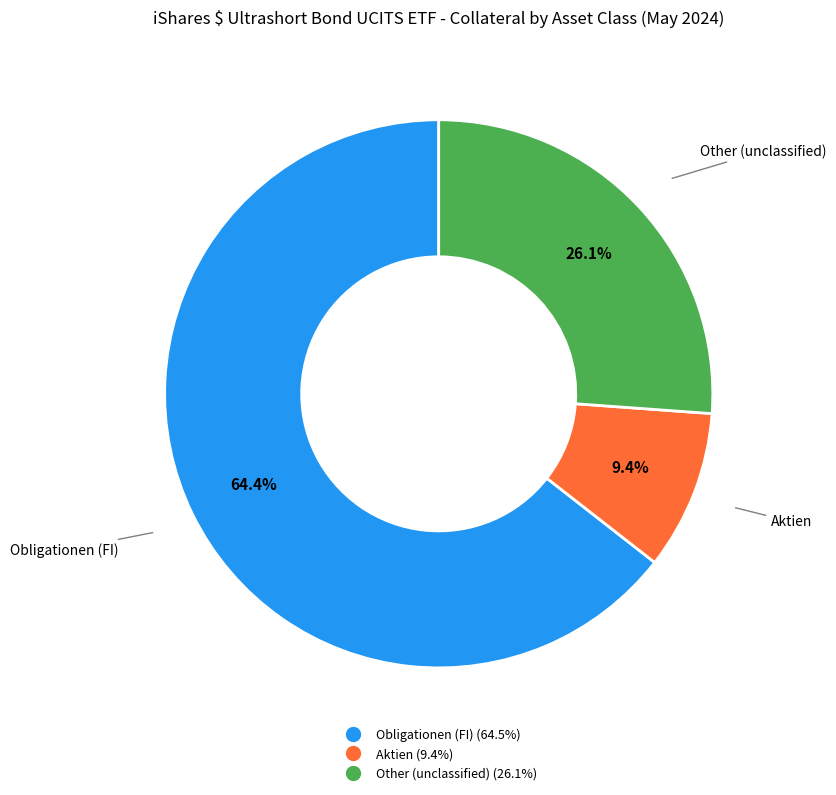

Which category has the smallest portion of the pie?

Aktien